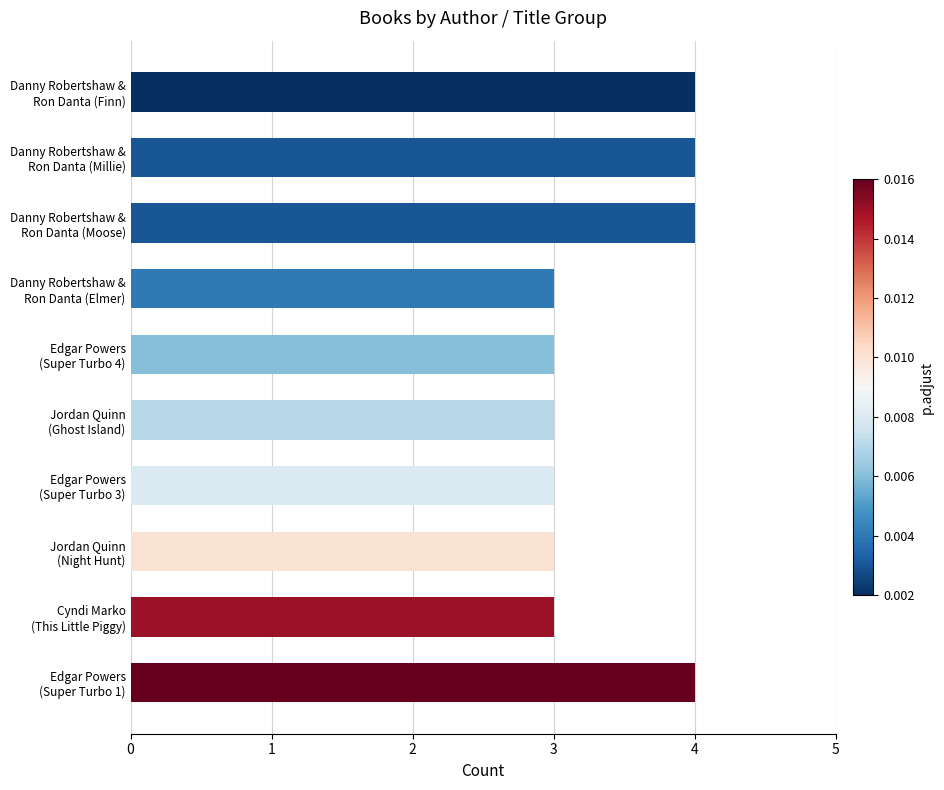

What is the average value?

3